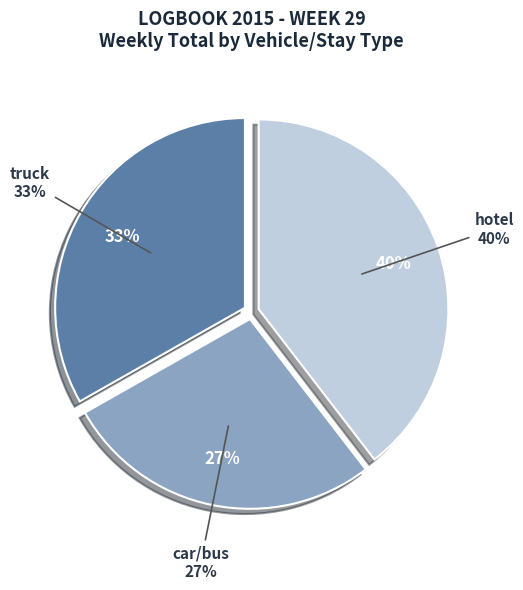

The car/bus slice represents 27% of the pie. True or false?

True